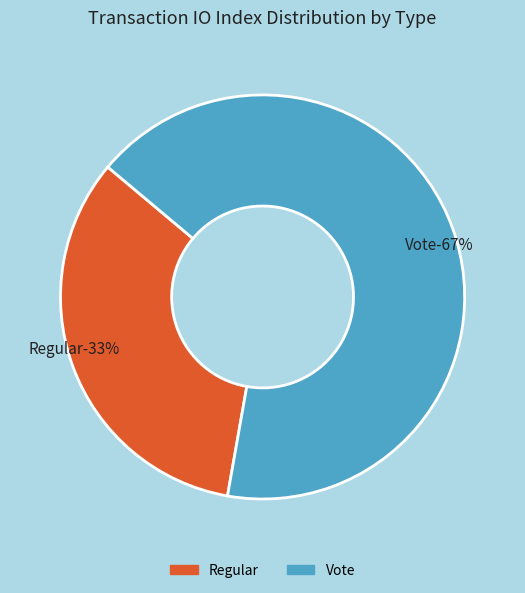

To the nearest percent, what portion does Regular represent?

33%